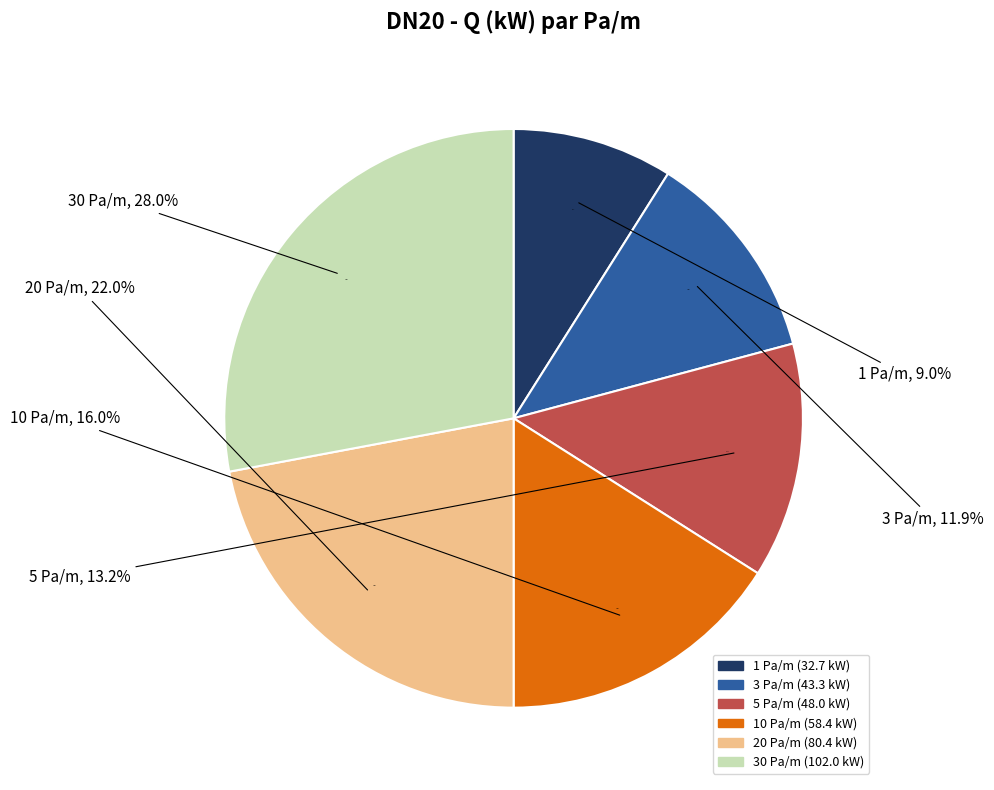

What is the change in value from 1 Pa/m to 20 Pa/m?

+47.7